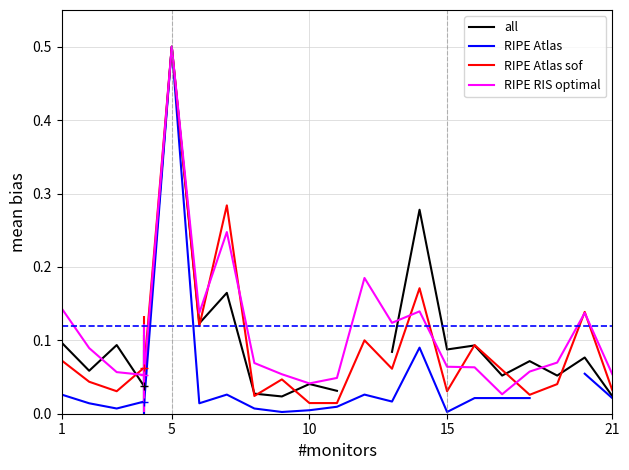

True or false: RIPE RIS optimal has a value of 0.0 at 21.

False